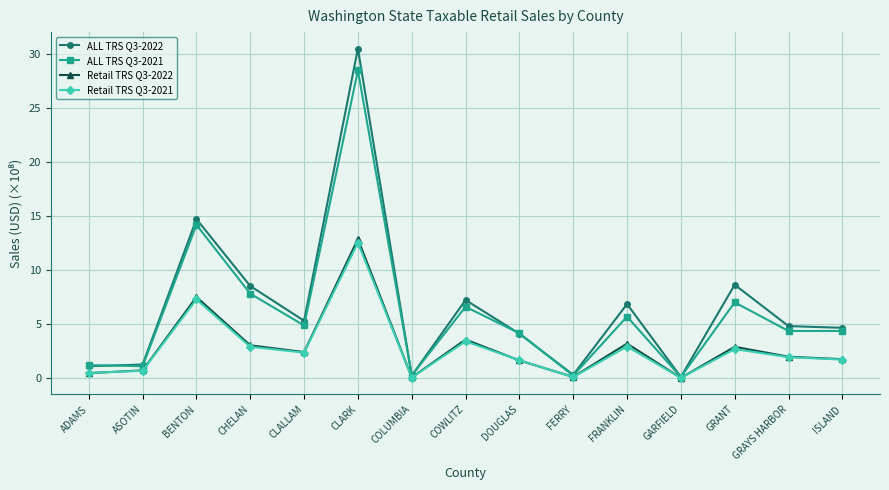

What is the label of the 5th point from the left?

CLALLAM